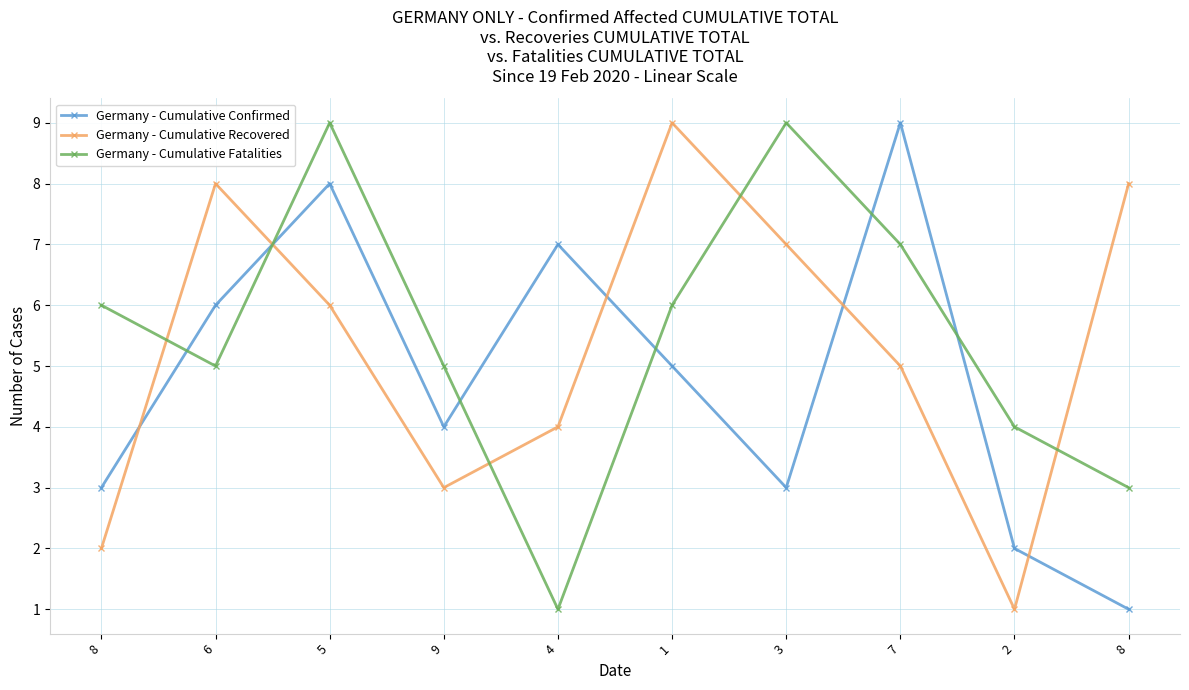

At which label does Germany - Cumulative Confirmed first exceed 5?

6